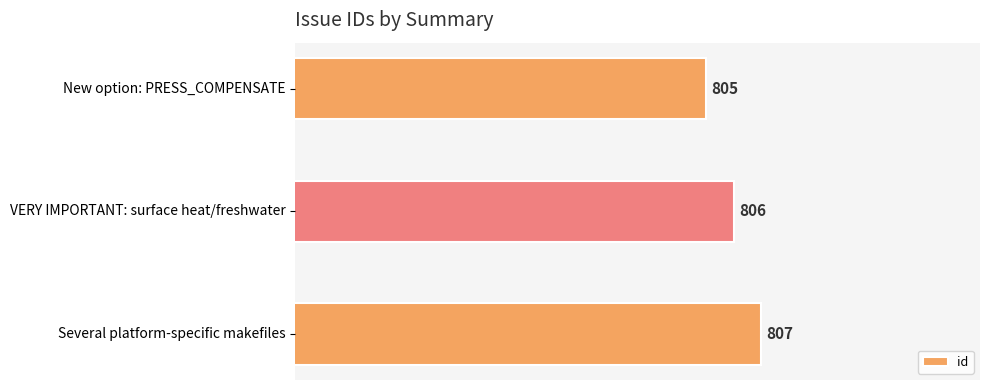

List the labels in order of value, smallest first.

New option: PRESS_COMPENSATE, VERY IMPORTANT: surface heat/freshwater, Several platform-specific makefiles